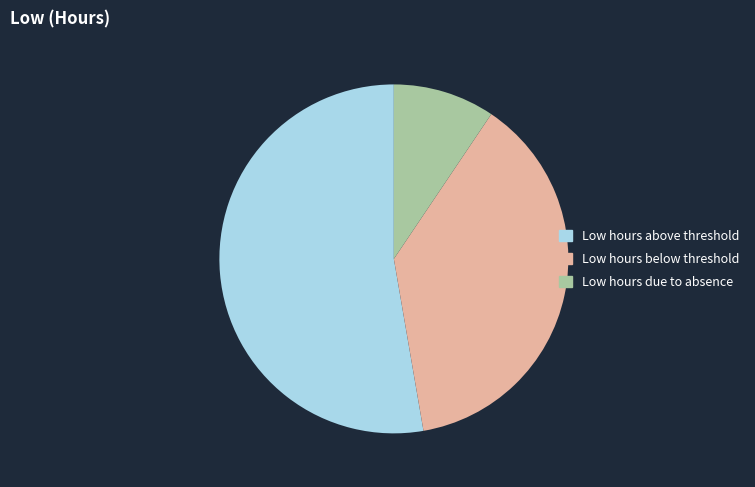

What is the smallest slice in the pie chart?

Low hours due to absence